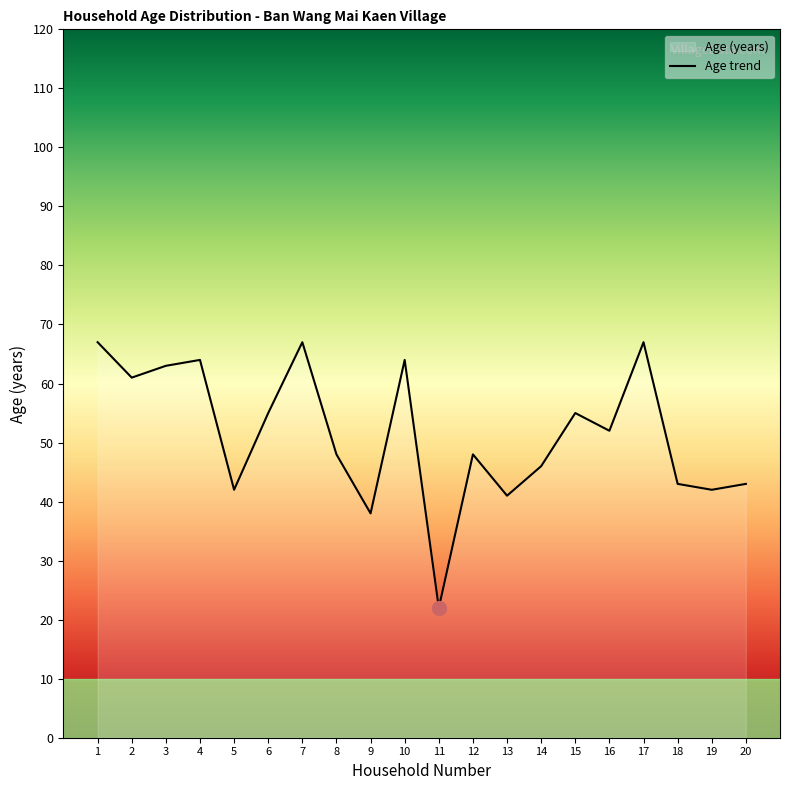

Does the chart have visible grid lines?

No